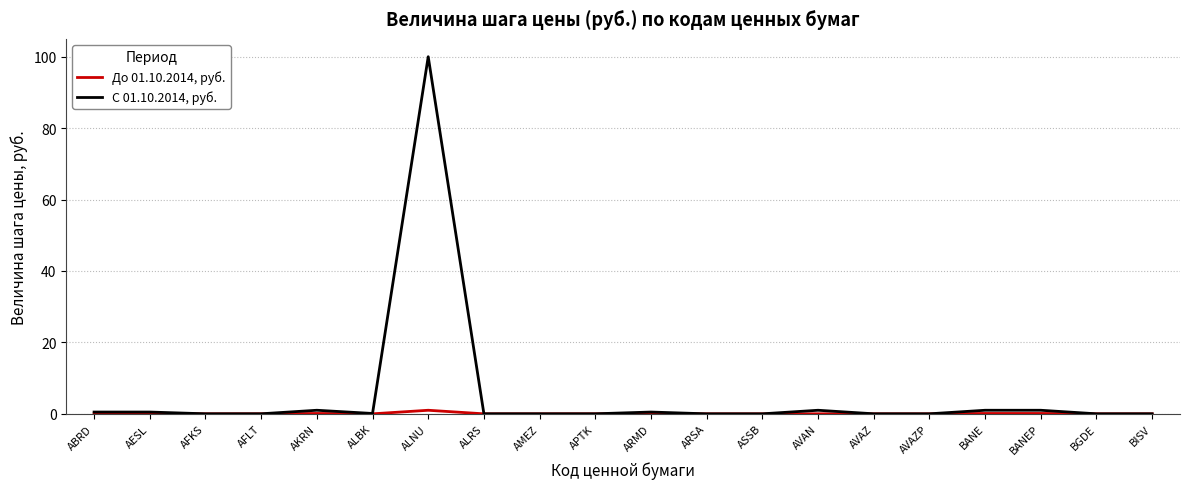

At which category is the sum across all series the highest?

ALNU